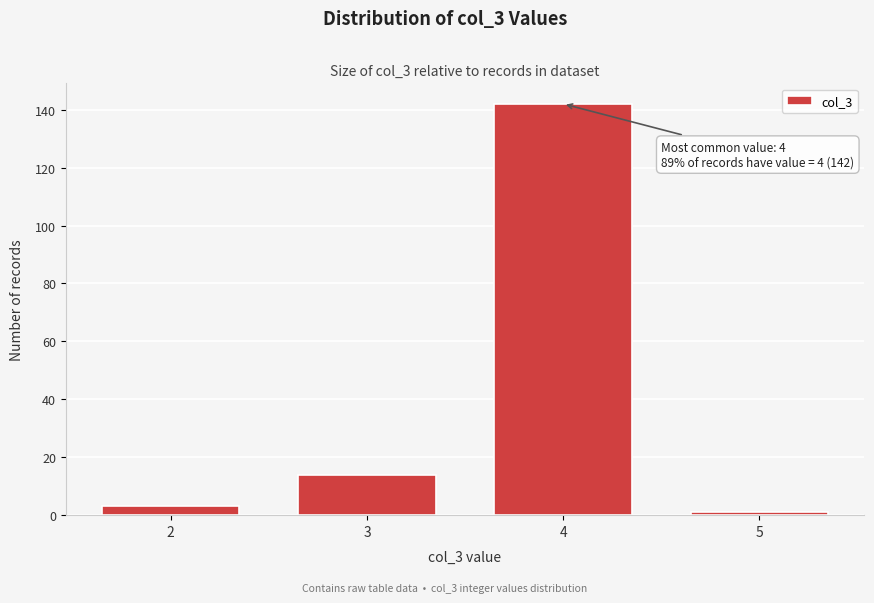

Reading left to right, list all the values displayed in this chart.

3	14	142	1